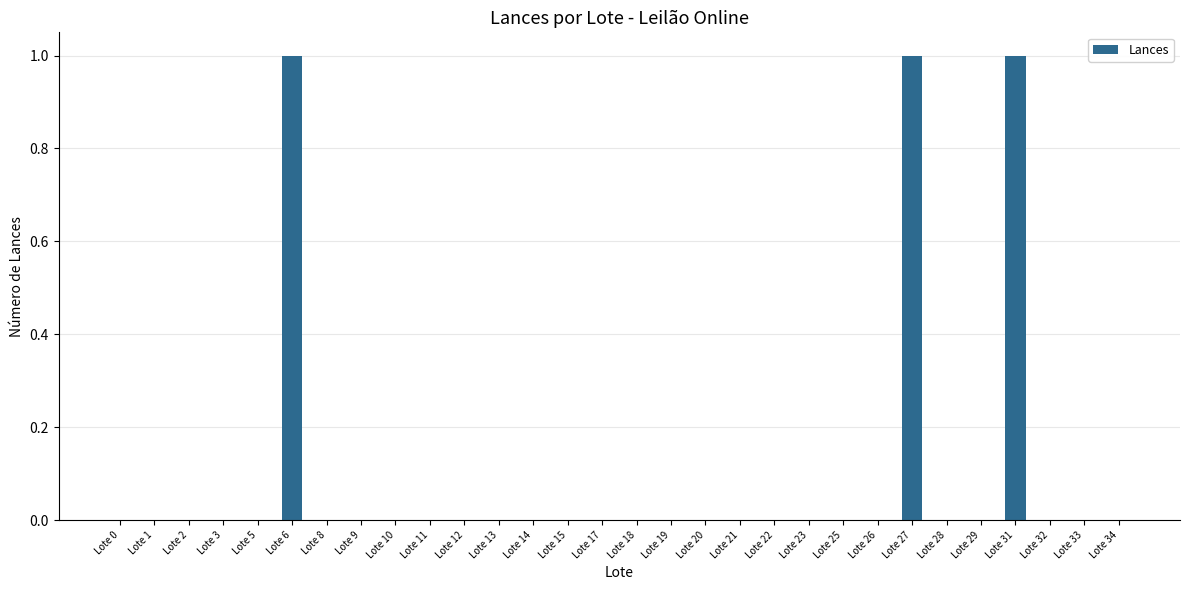

Is it true that the value at Lote 3 is 1?

False